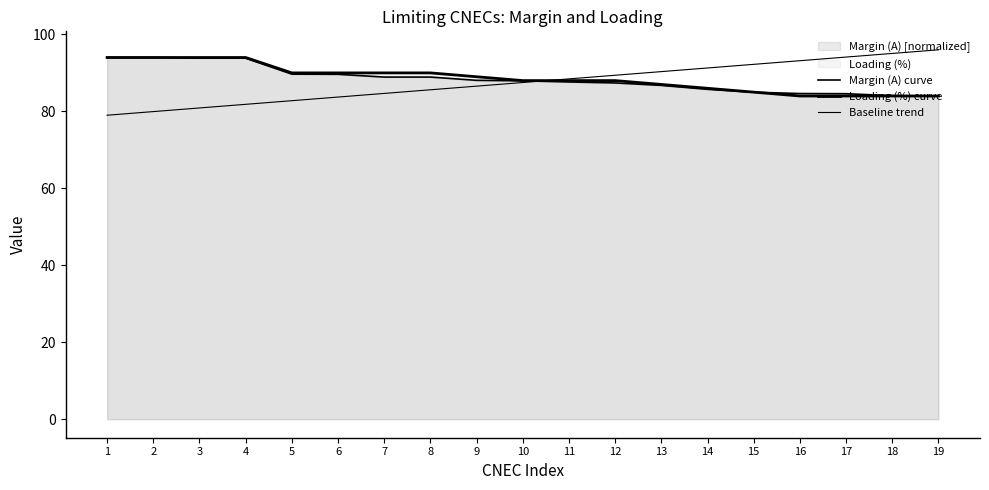

Does the chart display data point markers on the line(s)?

No